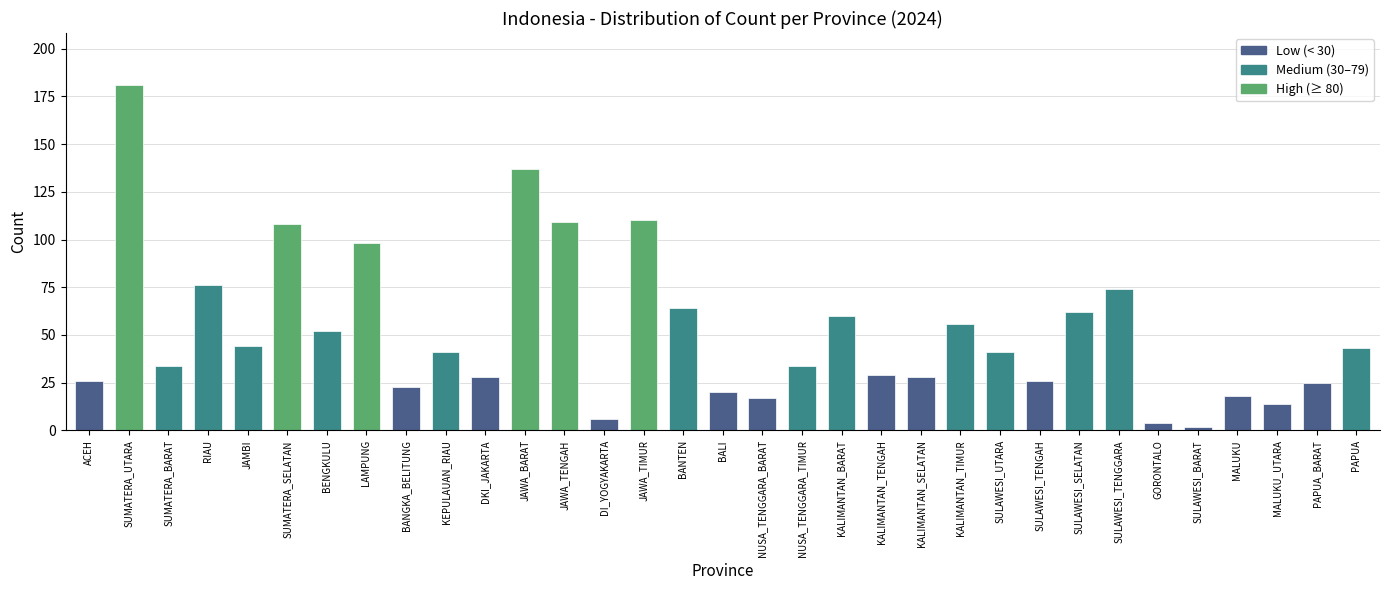

Reading left to right, extract all data points from this chart.

26	181	34	76	44	108	52	98	23	41	28	137	109	6	110	64	20	17	34	60	29	28	56	41	26	62	74	4	2	18	14	25	43